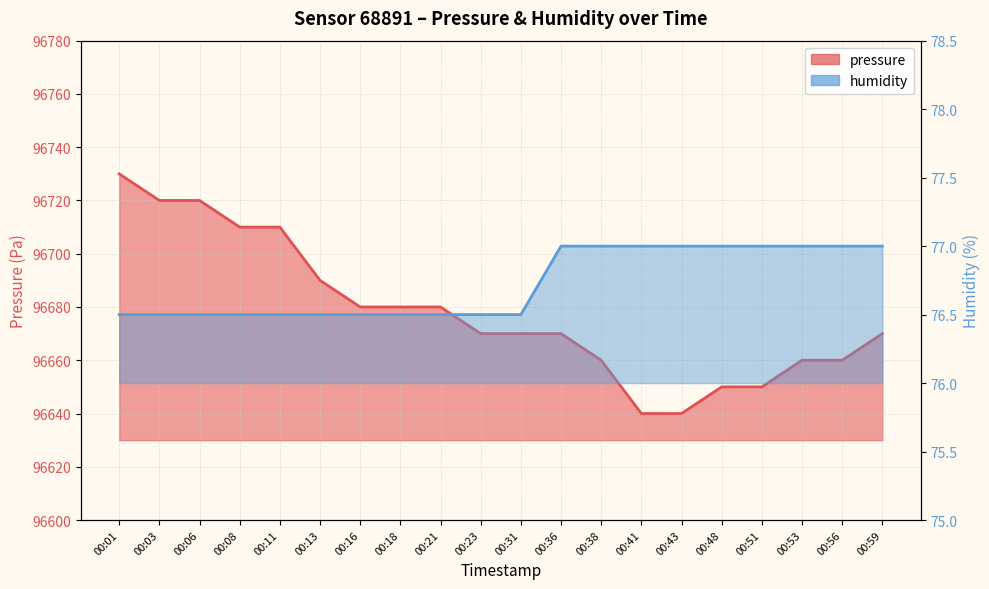

Is it true that pressure equals 146185.1 at 00:21?

False